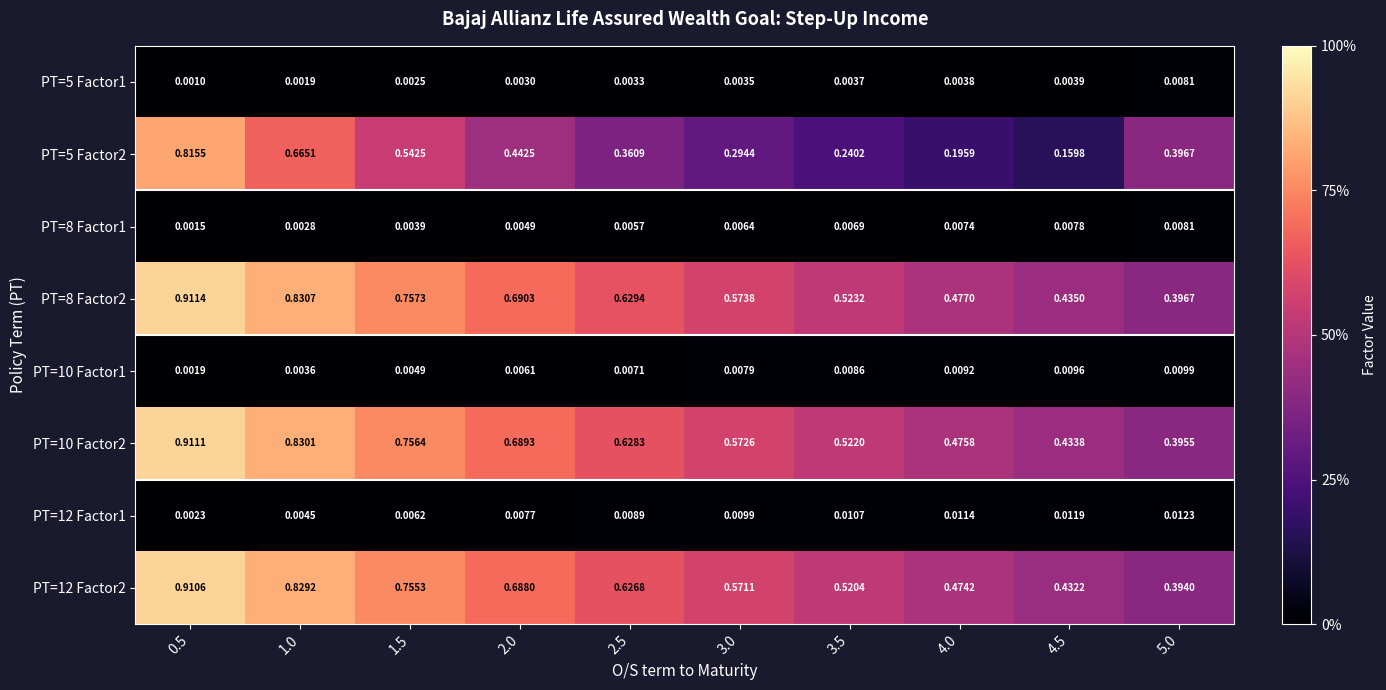

Is the value of PT=10 Factor1 at 3.5 greater than the value of PT=8 Factor2 at 1.5?

No